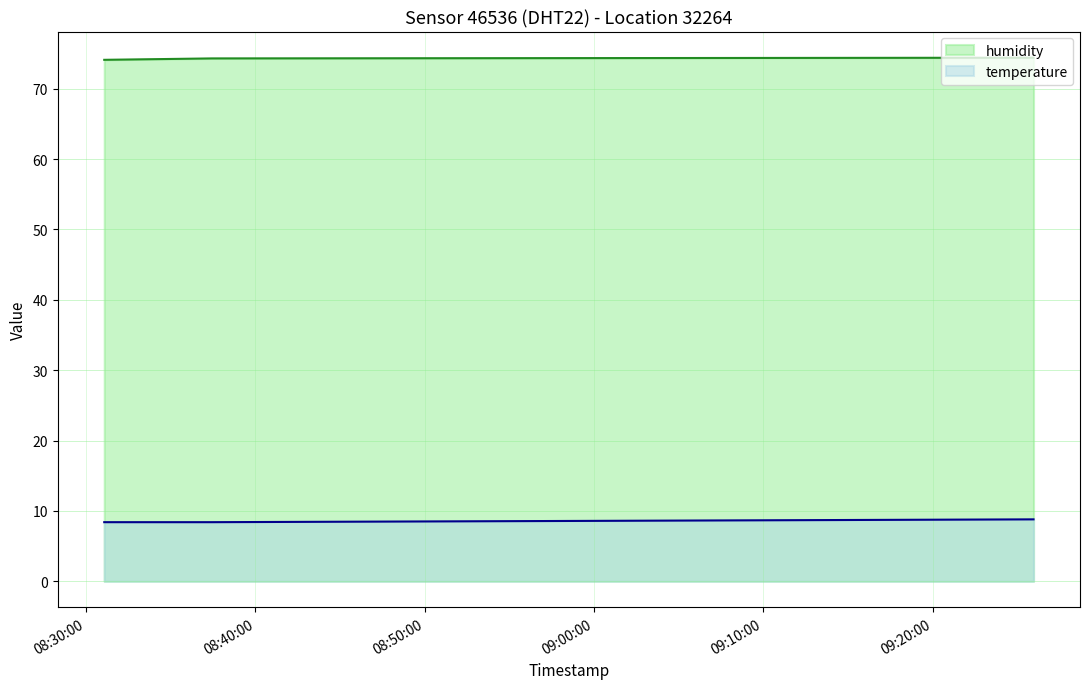

What is the difference between the humidity values at 2023-11-22T08:37:27 and 2023-11-22T09:25:58?

0.1